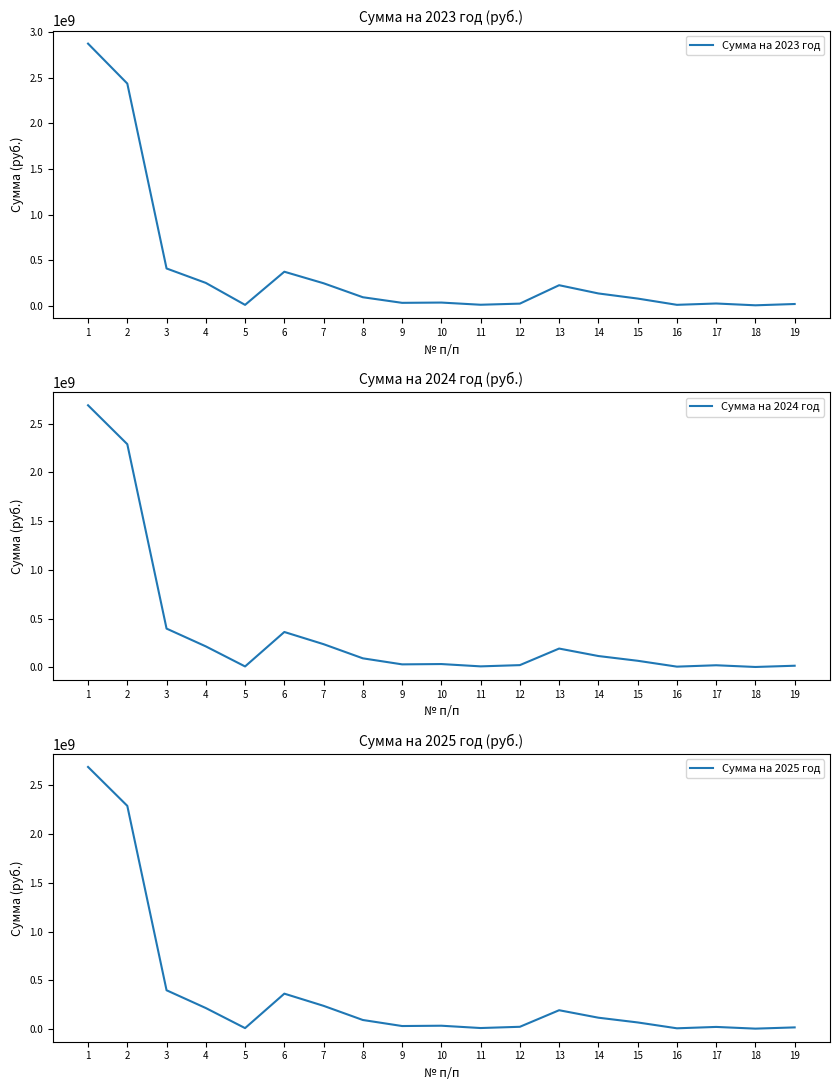

At how many categories does at least one series exceed 2869632288?

1